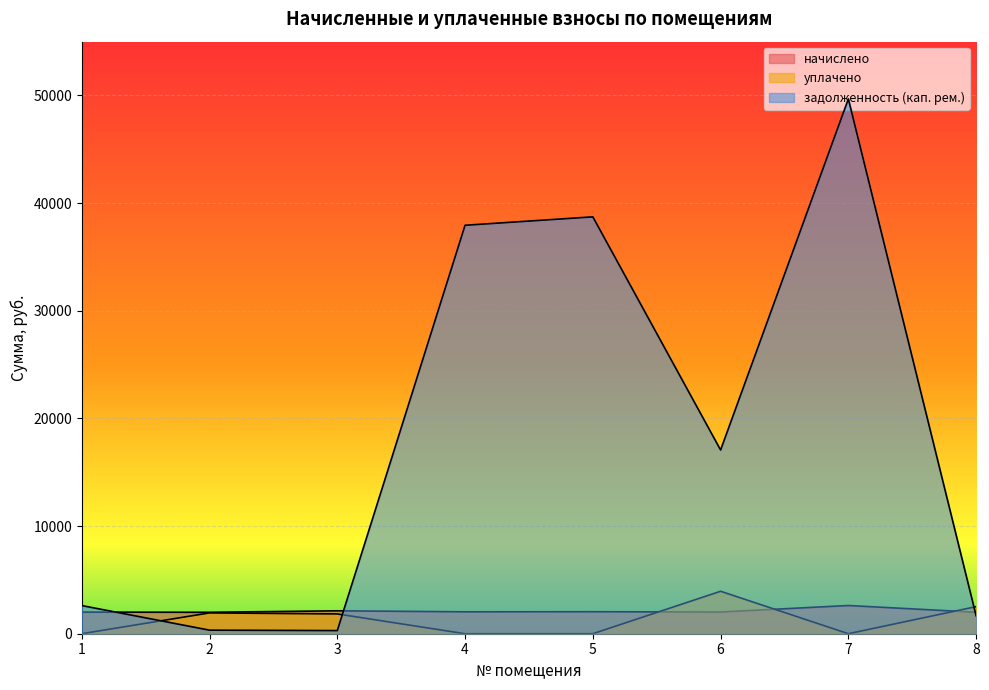

What value does the задолженность (кап. рем.) series have at 5?

38726.0